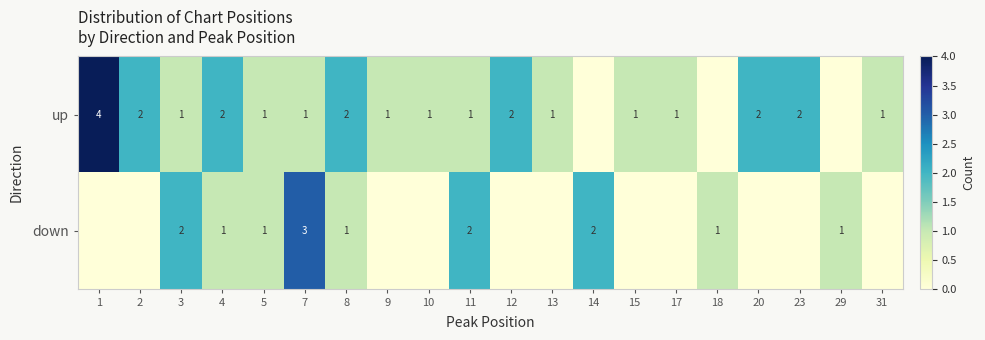

At how many categories does at least one series exceed 1?

11